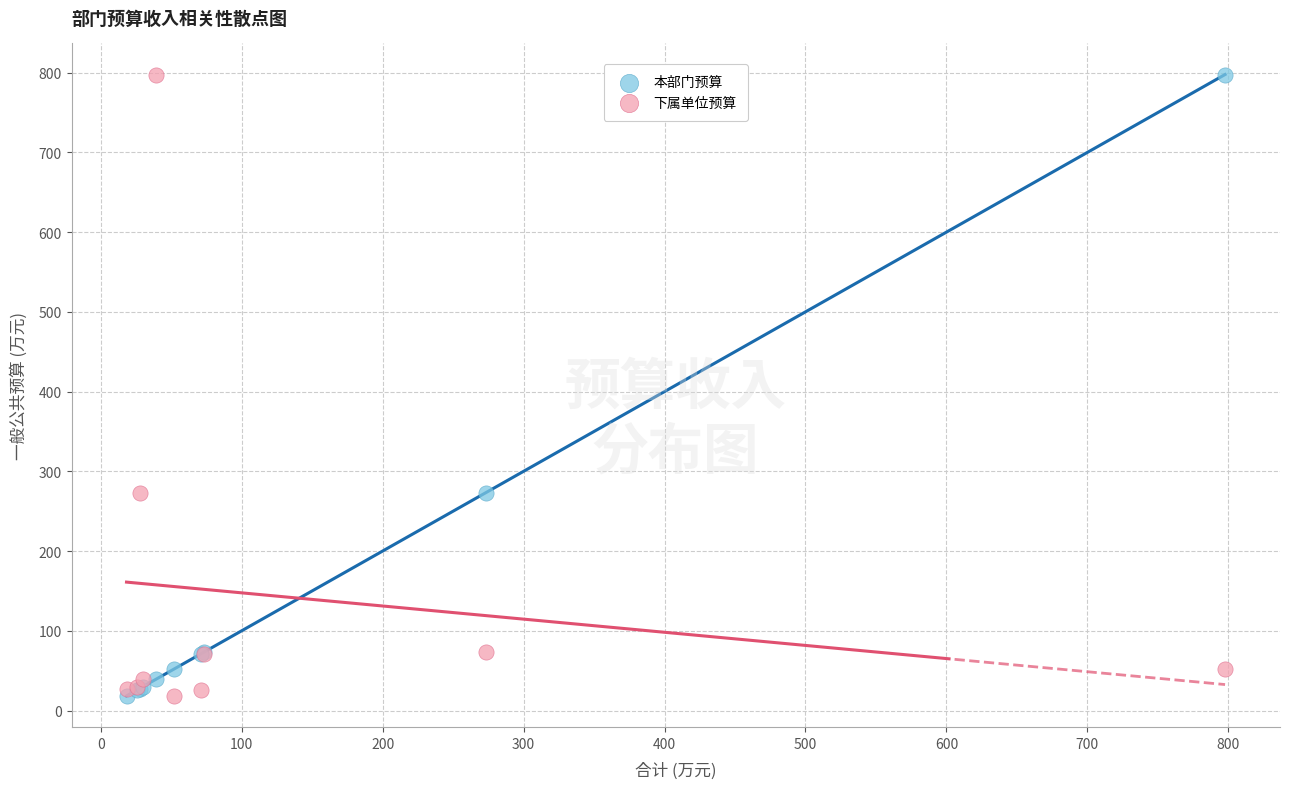

What is the X range (max minus min) for the scatter plot?

779.4